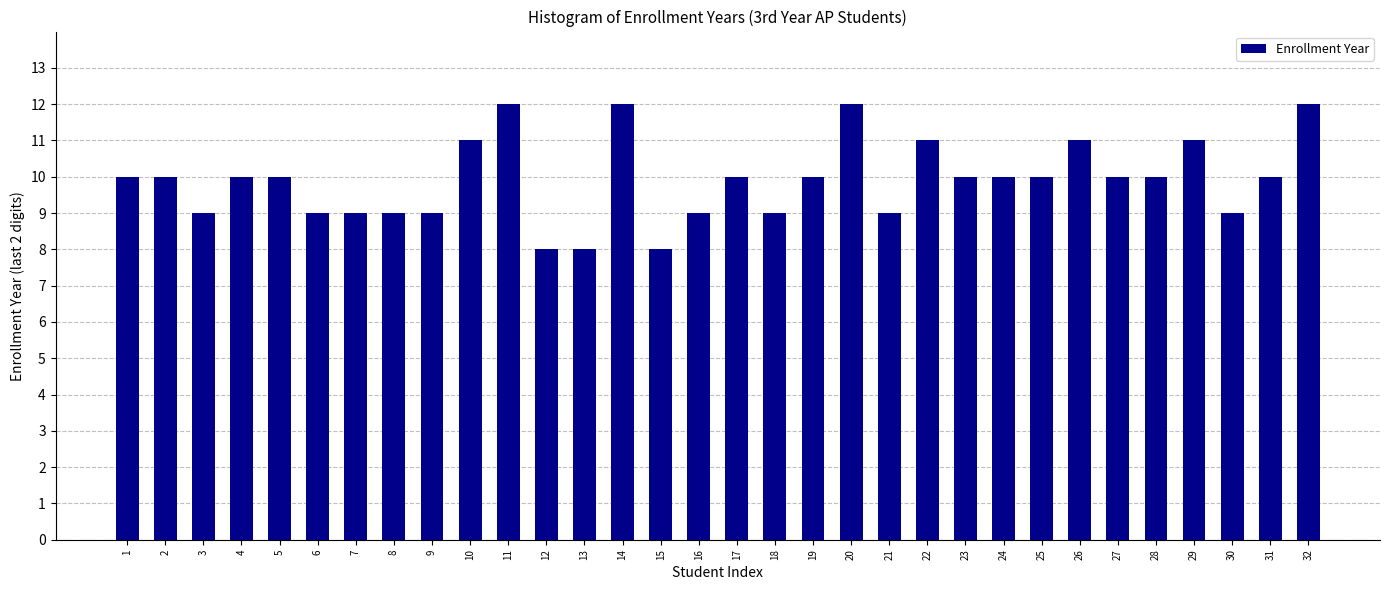

True or false: the data shows 4 at 22.

False